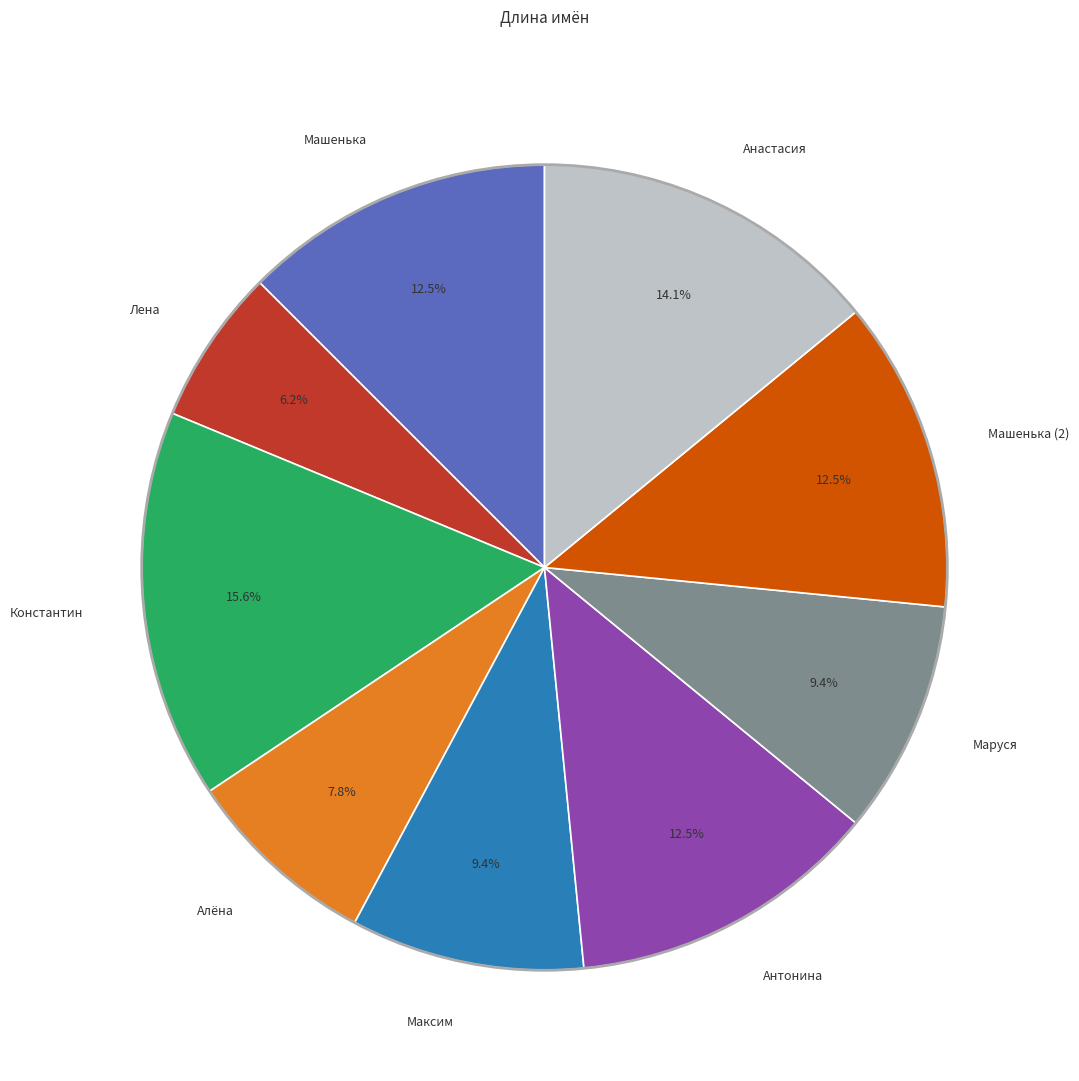

Count the number of slices in the pie.

9